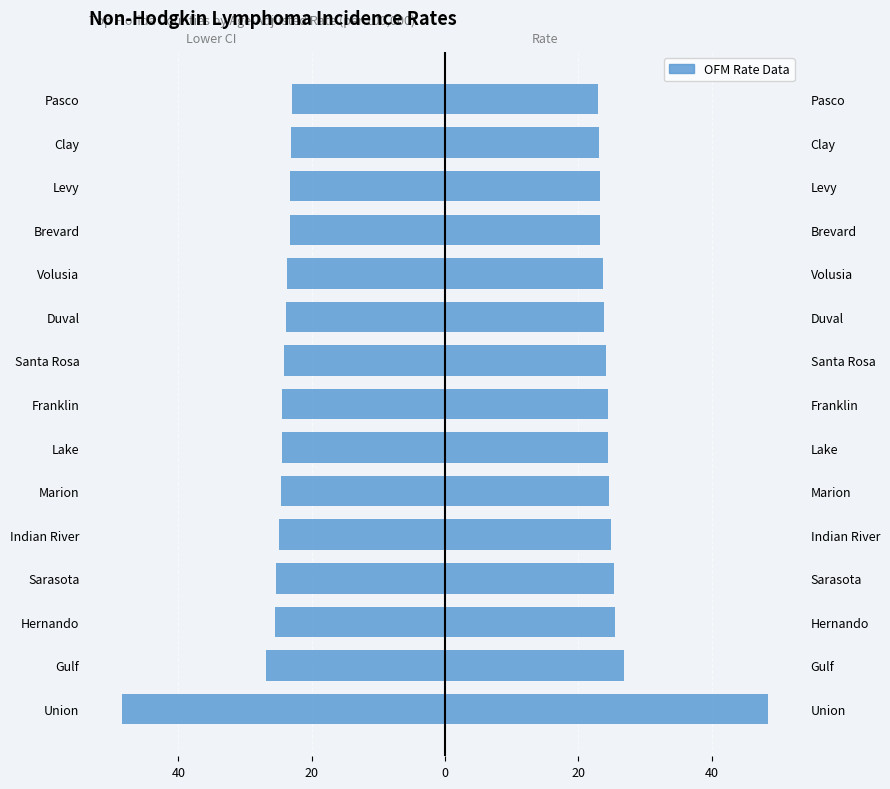

Reading right to left, list all the values displayed in this chart.

Lower CI: -23.0	-23.1	-23.2	-23.2	-23.7	-23.9	-24.2	-24.4	-24.5	-24.6	-24.9	-25.4	-25.5	-26.9	-48.5
Age-Adjusted Rate: 23.0	23.1	23.2	23.2	23.7	23.9	24.2	24.4	24.5	24.6	24.9	25.4	25.5	26.9	48.5